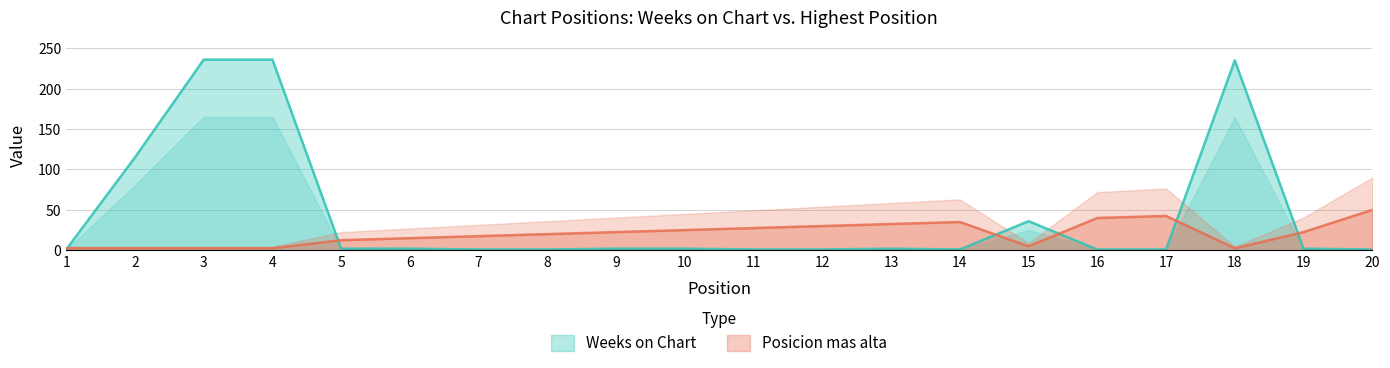

Reading right to left, what are all the values shown in this chart?

Weeks on Chart: 1.0	2.0	235.0	1.0	1.0	36.0	1.0	2.0	1.0	1.0	2.0	2.0	1.0	1.0	2.0	2.0	236.0	236.0	115.0	1.0
Posicion mas alta: 50.0	22.5	2.5	42.5	40.0	5.0	35.0	32.5	30.0	27.5	25.0	22.5	20.0	17.5	15.0	12.5	2.5	2.5	2.5	2.5